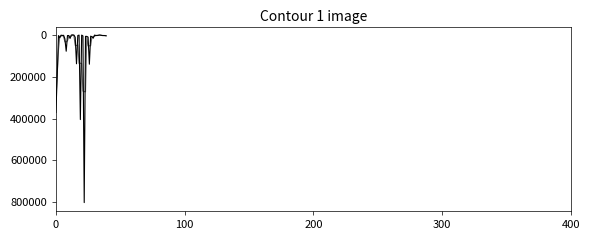

Count the number of data series in this chart.

2